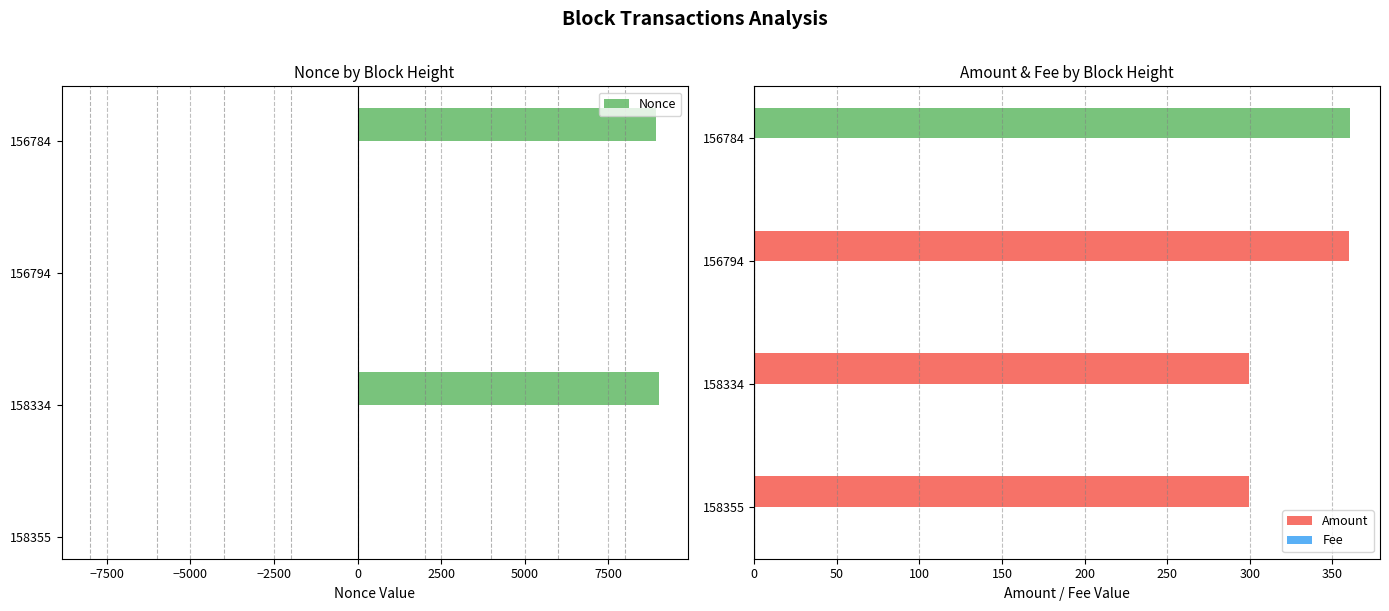

Is it true that Amount equals 555.3 at 156794?

False